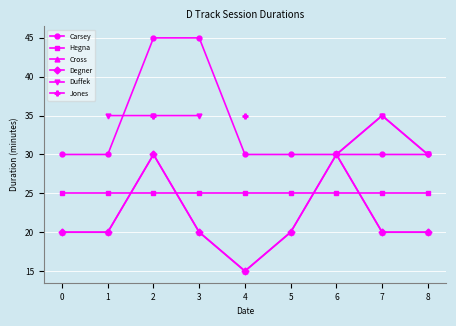

What is the difference between the highest and lowest values at 7?

15.0